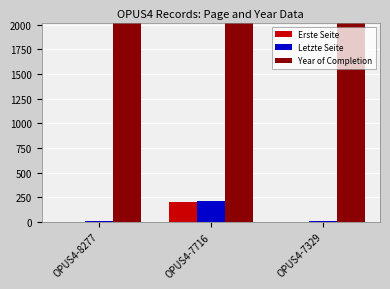

Which category has the highest value in the Letzte Seite series?

OPUS4-7716